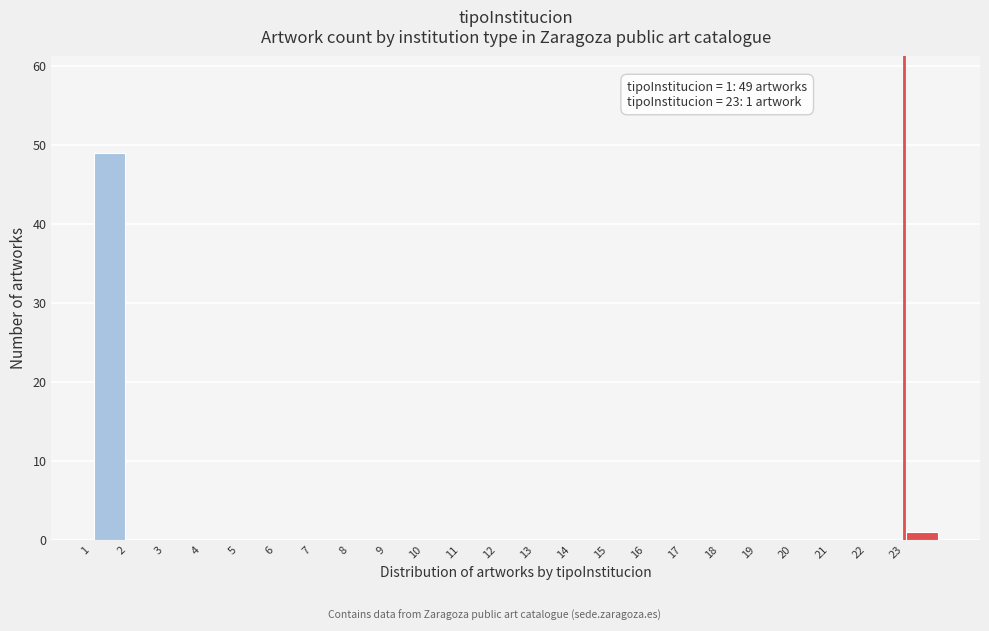

Which range on the x-axis has the tallest bar?

1 to 2